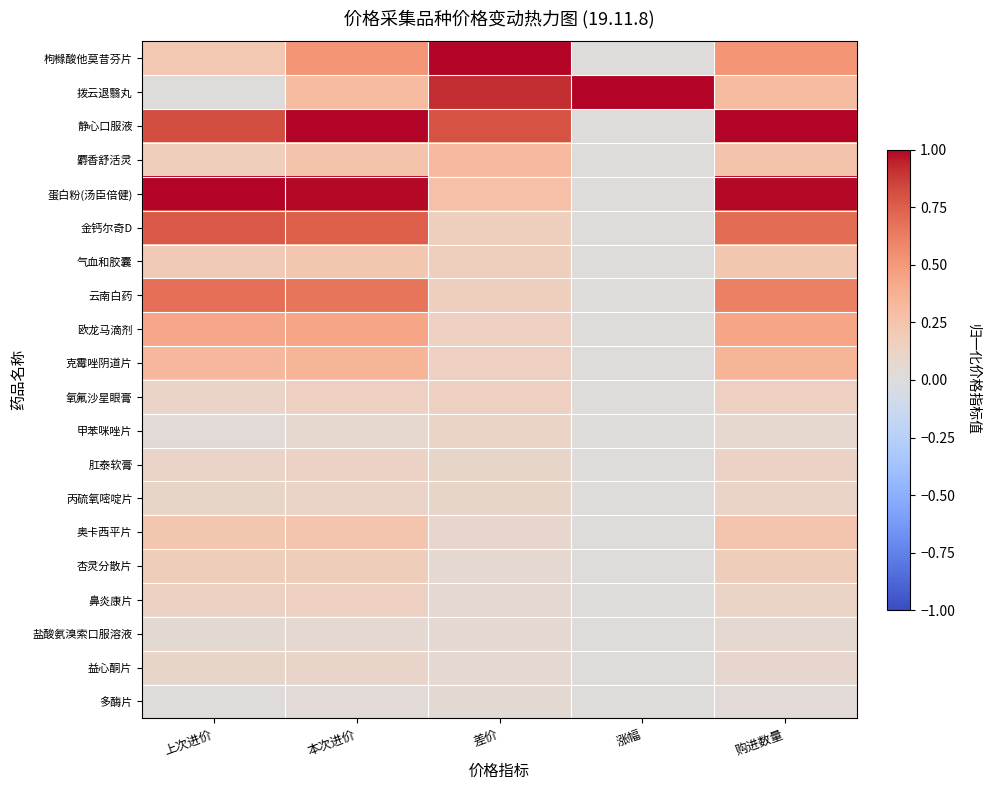

What is the difference between the highest and lowest values at 本次进价?

1.0